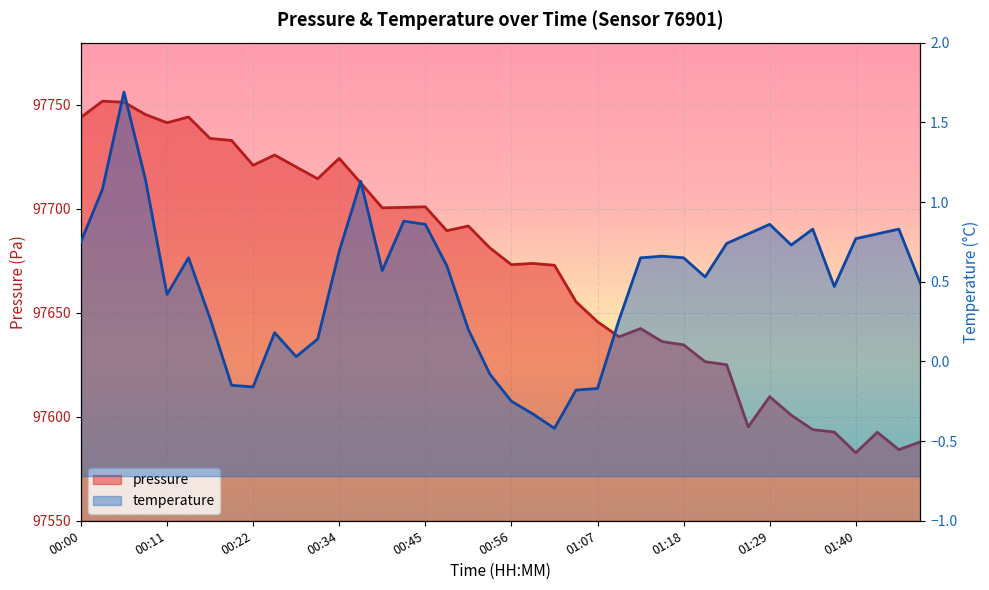

Reading right to left, transcribe all the data shown in this chart.

01:48=97588.0	01:45=97584.2	01:42=97592.6	01:40=97582.7	01:37=97592.7	01:34=97593.8	01:31=97600.8	01:29=97609.7	01:26=97595.2	01:23=97625.1	01:20=97626.5	01:18=97634.6	01:15=97636.2	01:12=97642.5	01:09=97638.5	01:07=97645.7	01:04=97655.4	01:01=97672.9	00:58=97673.8	00:56=97673.2	00:53=97681.2	00:50=97691.8	00:47=97689.5	00:45=97701.0	00:42=97700.8	00:39=97700.5	00:36=97712.5	00:34=97724.3	00:31=97714.5	00:28=97720.2	00:25=97725.9	00:22=97721.0	00:20=97732.9	00:17=97733.9	00:14=97744.2	00:11=97741.5	00:09=97745.4	00:06=97751.3	00:03=97751.8	00:00=97744.0